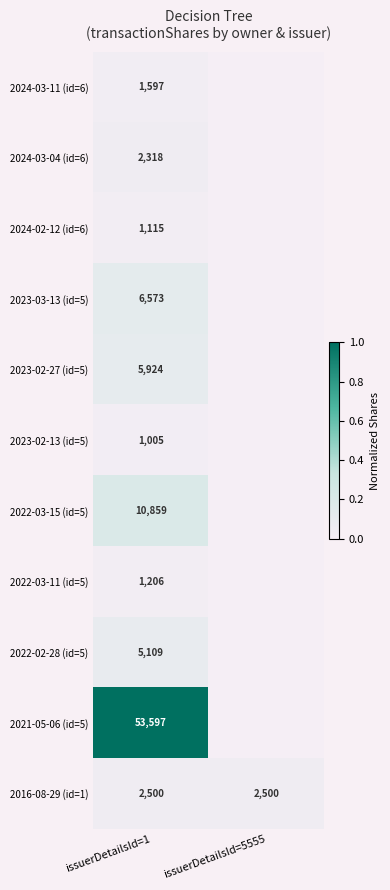

How many data points does each series have?

2